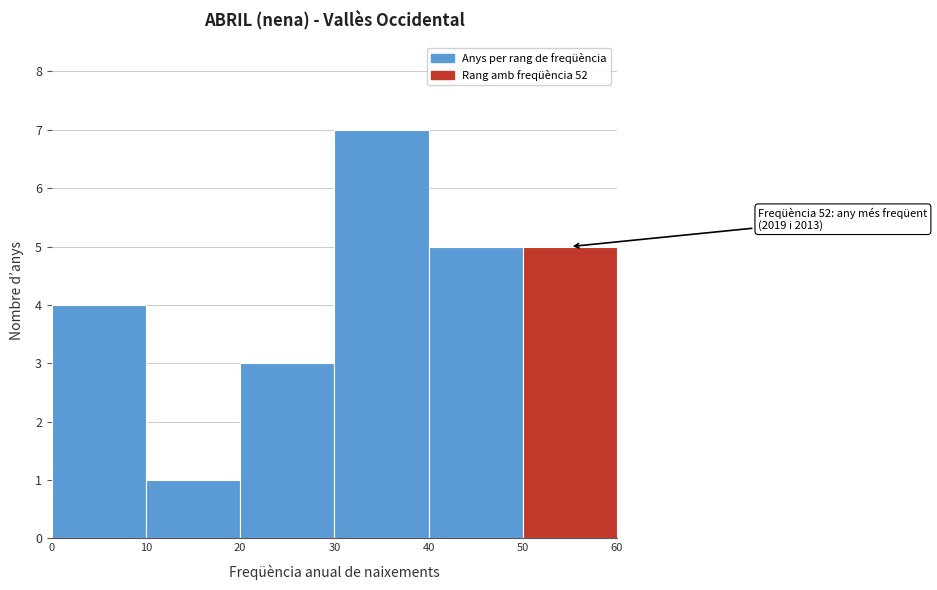

Over which range of the x-axis is the bar tallest?

30 to 40